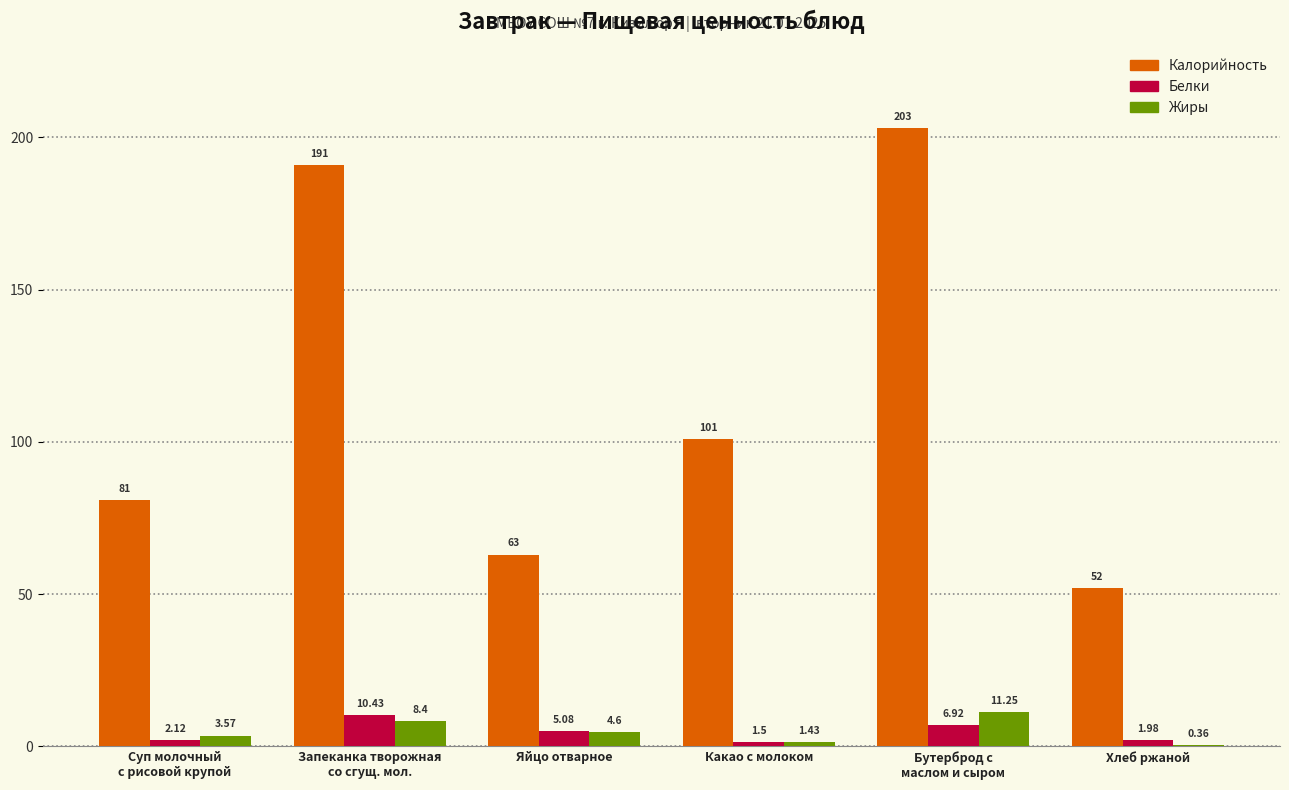

Where is Калорийность nearest to the value 127?

Какао с молоком